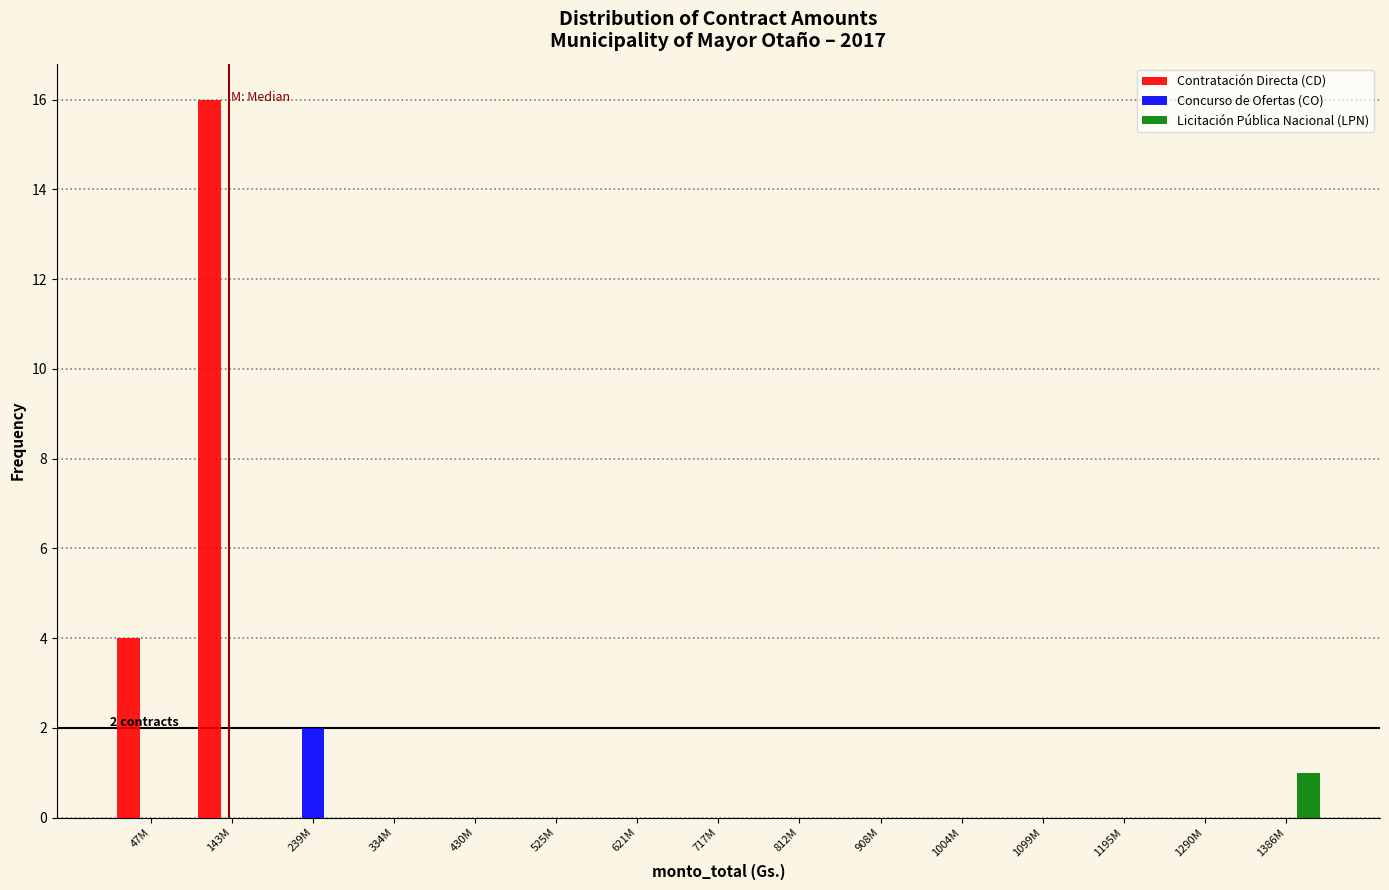

Which category has the highest value in the Licitación Pública Nacional (LPN) series?

1386M